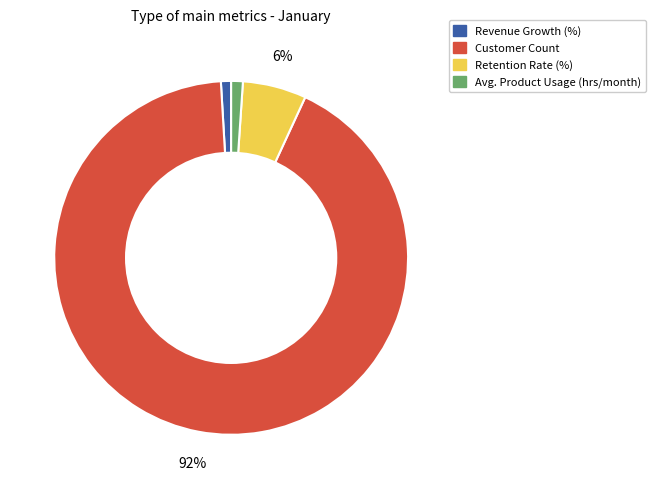

Which has a higher value, Customer Count or Avg. Product Usage (hrs/month)?

Customer Count